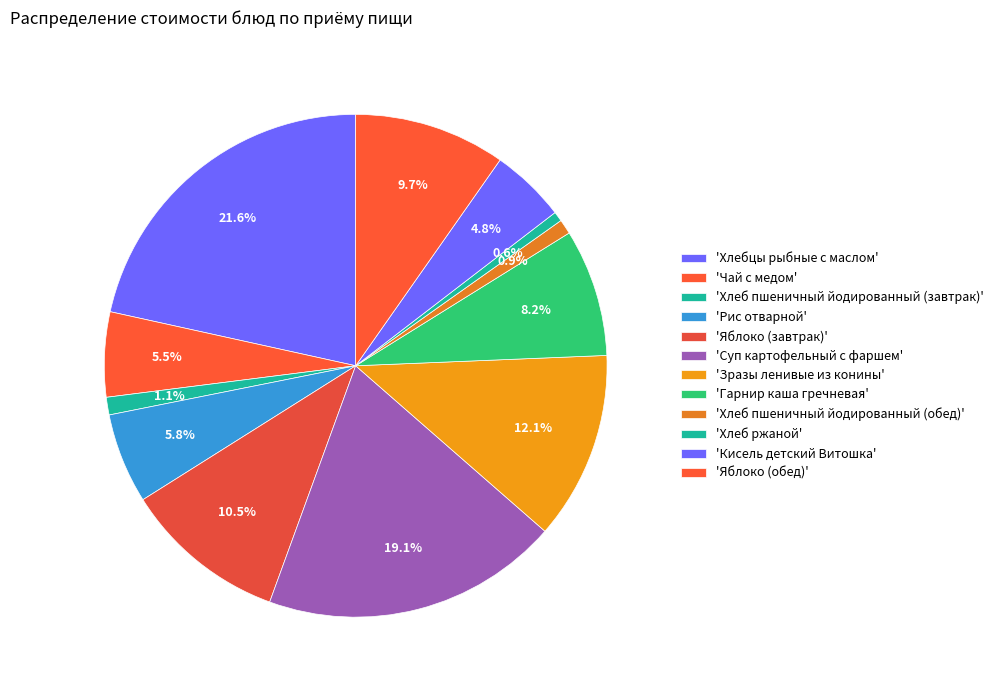

How many segments does this pie chart have?

12